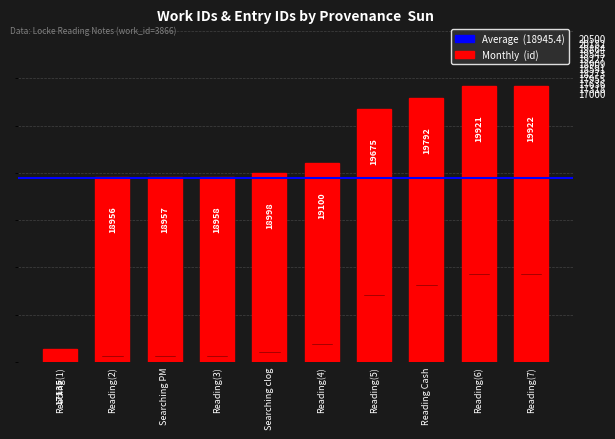

Rank the categories by value from highest to lowest.

Reading, Reading, Reading Arthur A. Cash, Reading, Reading, Searching clog in Past Masters, Reading, Searching in Past Masters, Reading, Reading